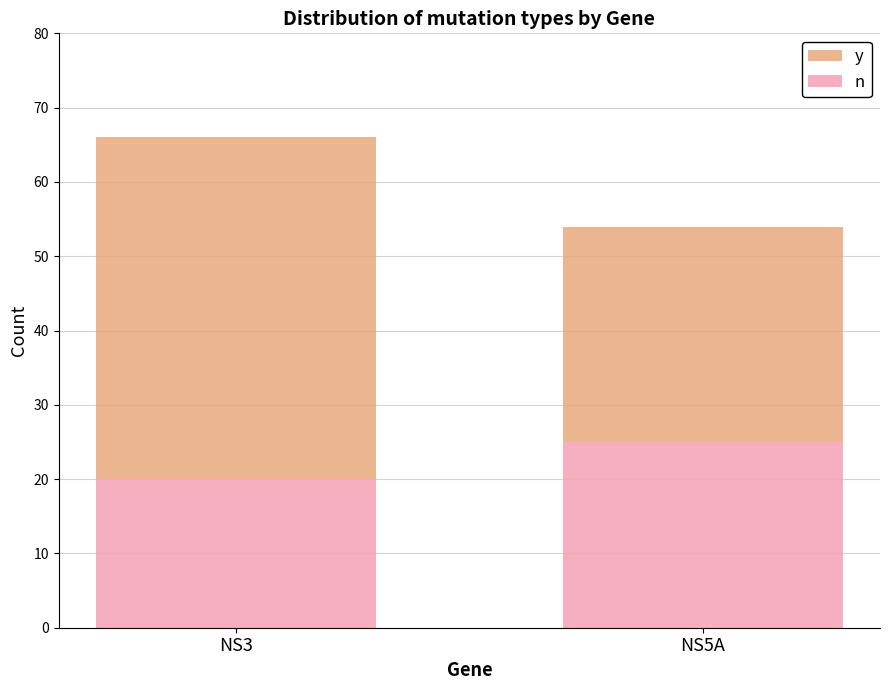

The value of n at NS3 is 20. True or false?

True